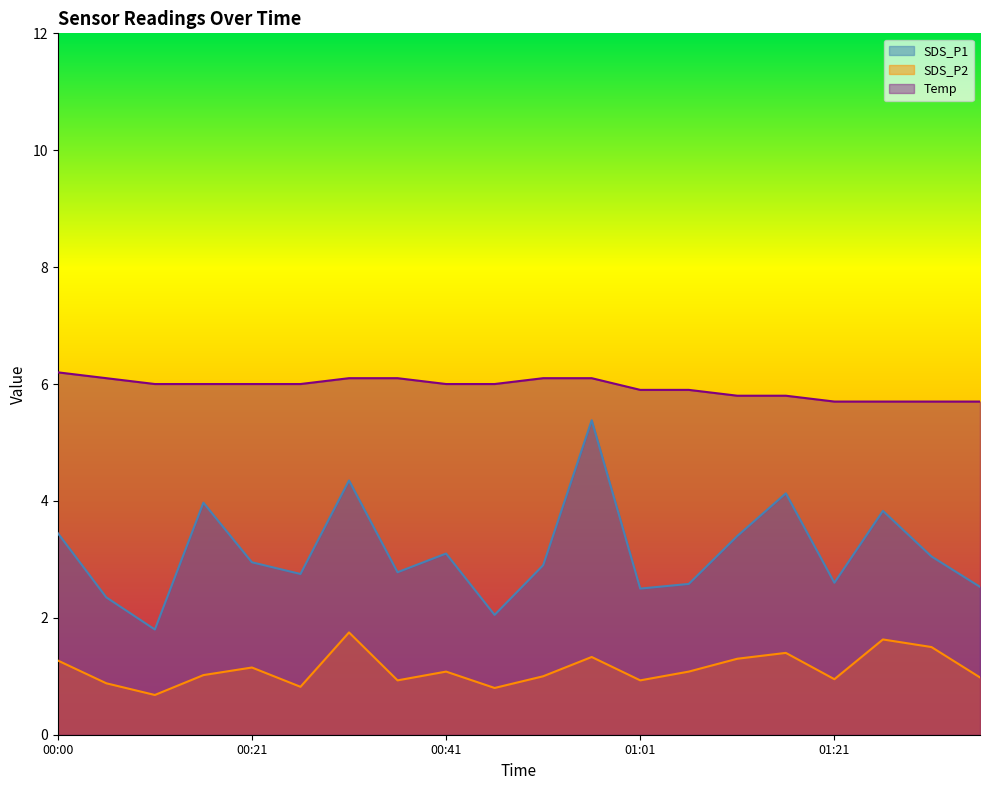

Where is the first local minimum for SDS_P2?

00:10